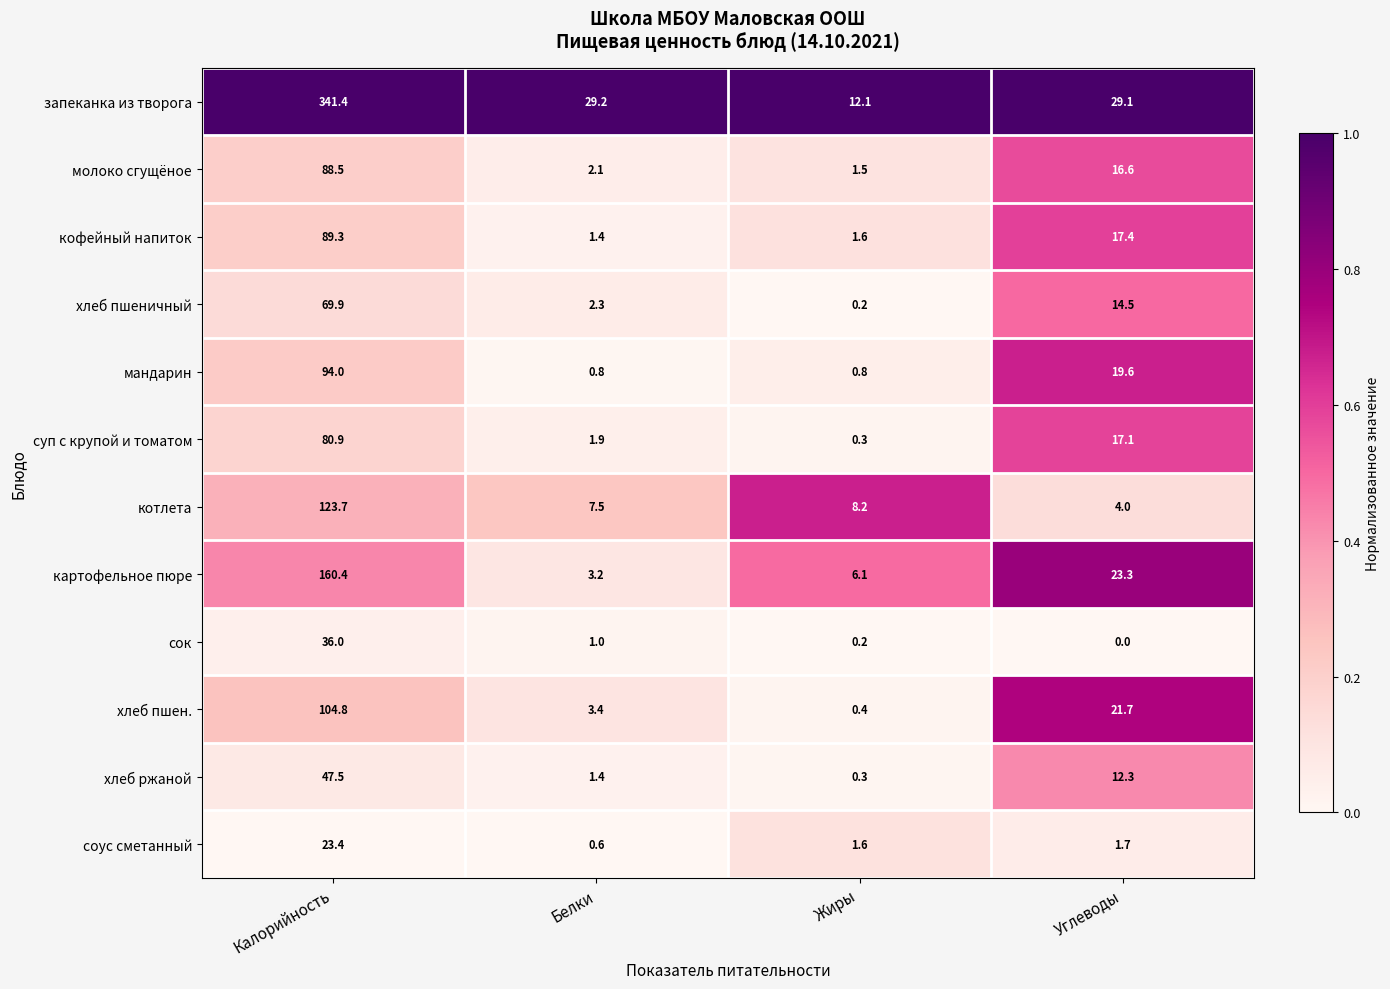

At which label does хлеб ржаной first exceed 12?

Калорийность